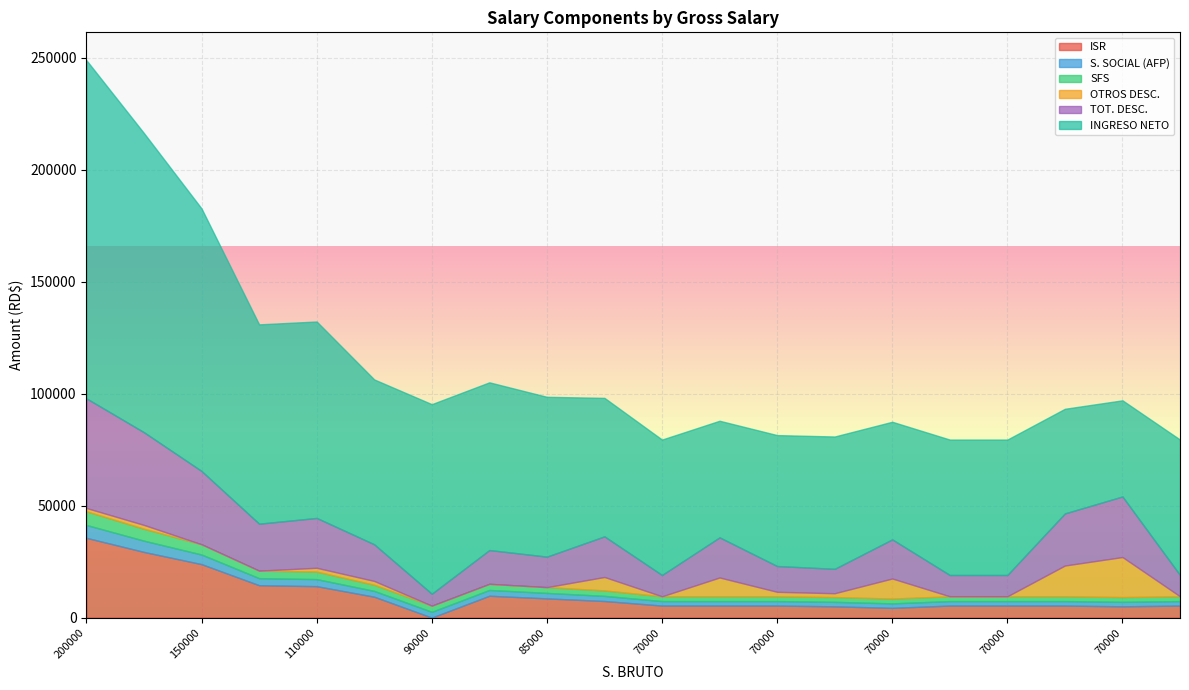

Reading right to left, what are all the values shown in this chart?

ISR: 70000=5368.4	70000=5368.4	70000=5025.4	70000=5368.4	70000=5368.4	70000=5368.4	70000=5025.4	70000=5368.4	70000=4339.2	70000=5368.4	80000=7400.9	85000=8577.1	90000=9753.2	90000=9324.3	90000=0.0	110000=14457.7	110000=14028.8	150000=23866.7	175000=29318.5	200000=35627.9
S. SOCIAL (AFP): 70000=2009.0	70000=2009.0	70000=2009.0	70000=2009.0	70000=2009.0	70000=2009.0	70000=2009.0	70000=2009.0	70000=2009.0	70000=2009.0	80000=2296.0	85000=2439.5	90000=2583.0	90000=2583.0	90000=2583.0	110000=3157.0	110000=3157.0	150000=4305.0	175000=5022.5	200000=5740.0
SFS: 70000=2128.0	70000=2128.0	70000=2128.0	70000=2128.0	70000=2128.0	70000=2128.0	70000=2128.0	70000=2128.0	70000=2128.0	70000=2128.0	80000=2432.0	85000=2584.0	90000=2736.0	90000=2736.0	90000=2736.0	110000=3344.0	110000=3344.0	150000=4560.0	175000=5320.0	200000=6080.0
OTROS DESC.: 70000=8405.0	70000=0.0	70000=1715.5	70000=2000.0	70000=13748.4	70000=0.0	70000=17875.9	70000=0.0	70000=8983.2	70000=0.0	80000=6001.8	85000=0.0	90000=0.0	90000=1715.5	90000=0.0	110000=0.0	110000=1715.5	150000=0.0	175000=1715.5	200000=1500.0
TOT. DESC.: 70000=17935.5	70000=9530.5	70000=10902.8	70000=11530.5	70000=23278.8	70000=9530.5	70000=27063.3	70000=9530.5	70000=17484.3	70000=9530.5	80000=18155.8	85000=13625.6	90000=15097.2	90000=16383.8	90000=5344.0	110000=20983.7	110000=22270.3	150000=32756.7	175000=41401.4	200000=48972.9
INGRESO NETO: 70000=52064.5	70000=60469.6	70000=59097.2	70000=58469.6	70000=46721.2	70000=60469.6	70000=42936.7	70000=60469.6	70000=52515.7	70000=60469.6	80000=61844.2	85000=71374.4	90000=74902.8	90000=73616.2	90000=84656.0	110000=89016.3	110000=87729.7	150000=117243.3	175000=133598.6	200000=151027.1